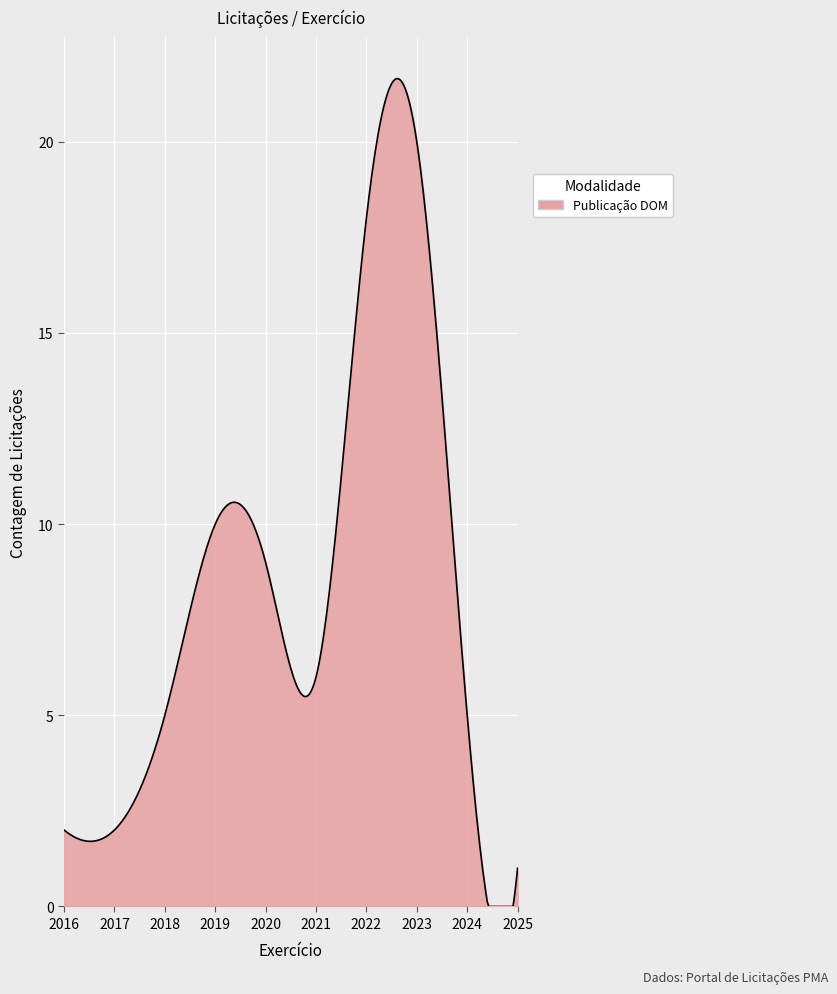

What is the greatest value displayed?

21.7